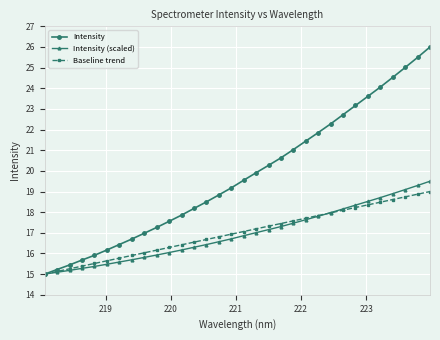

What is the maximum value shown in the chart?

26.0